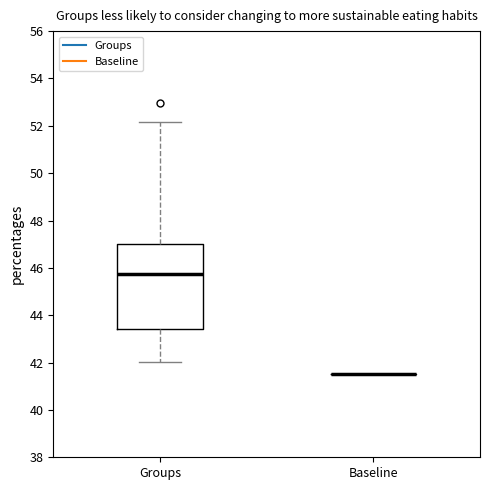

Reading left to right, transcribe this box plot: for each box, give where its median line is, the range the box spans, and where its two whiskers end, as read against the y-axis. The values are not printed on the chart, so give them approximately, as read against the axis.

Groups: median 45.8, box 43.4 to 47.0, whiskers 42.0 to 52.2
Baseline: box collapsed to a line at 41.6, whiskers 41.6 to 41.6